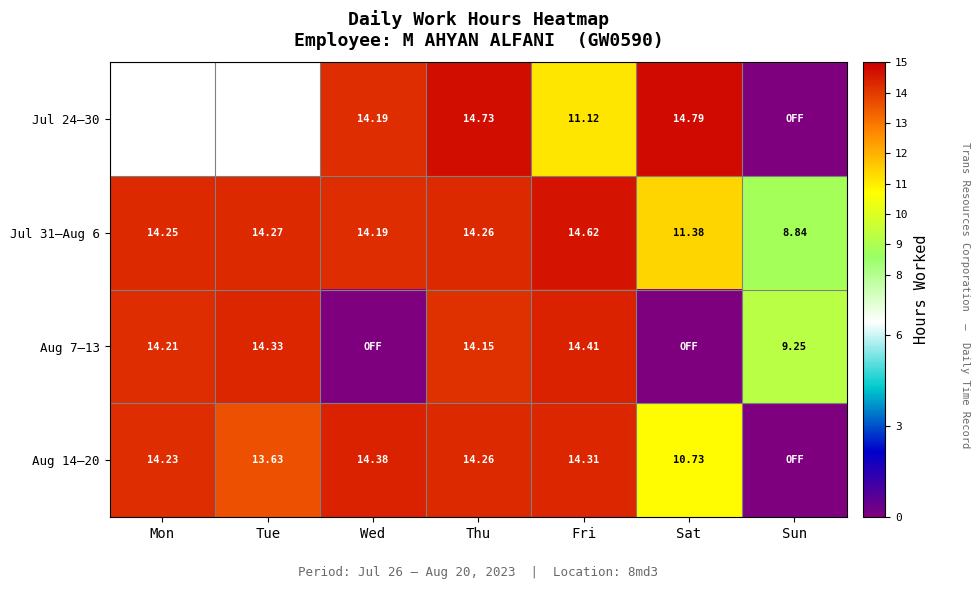

Count the number of categories in the chart.

7